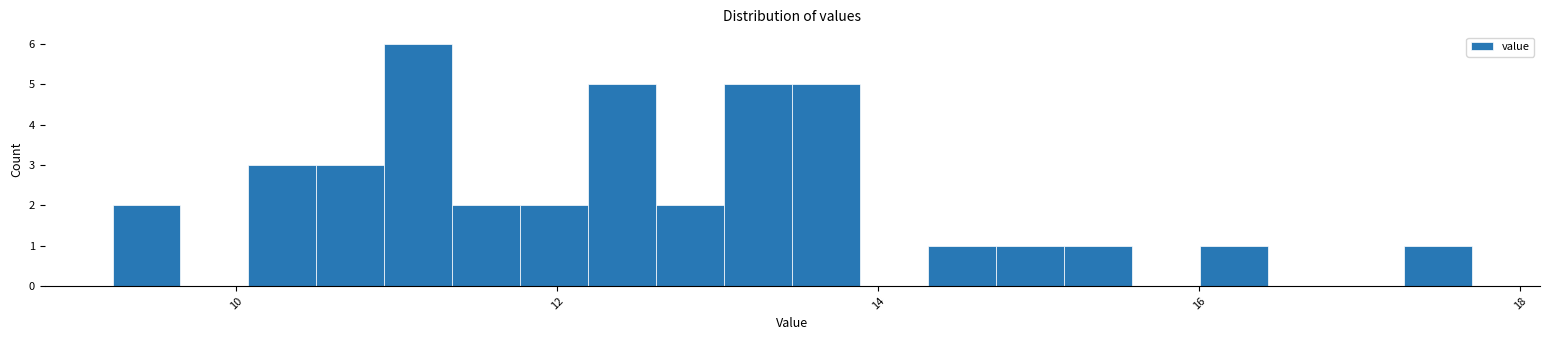

Read against the x-axis, roughly where is the centre of the tallest bar?

11.2